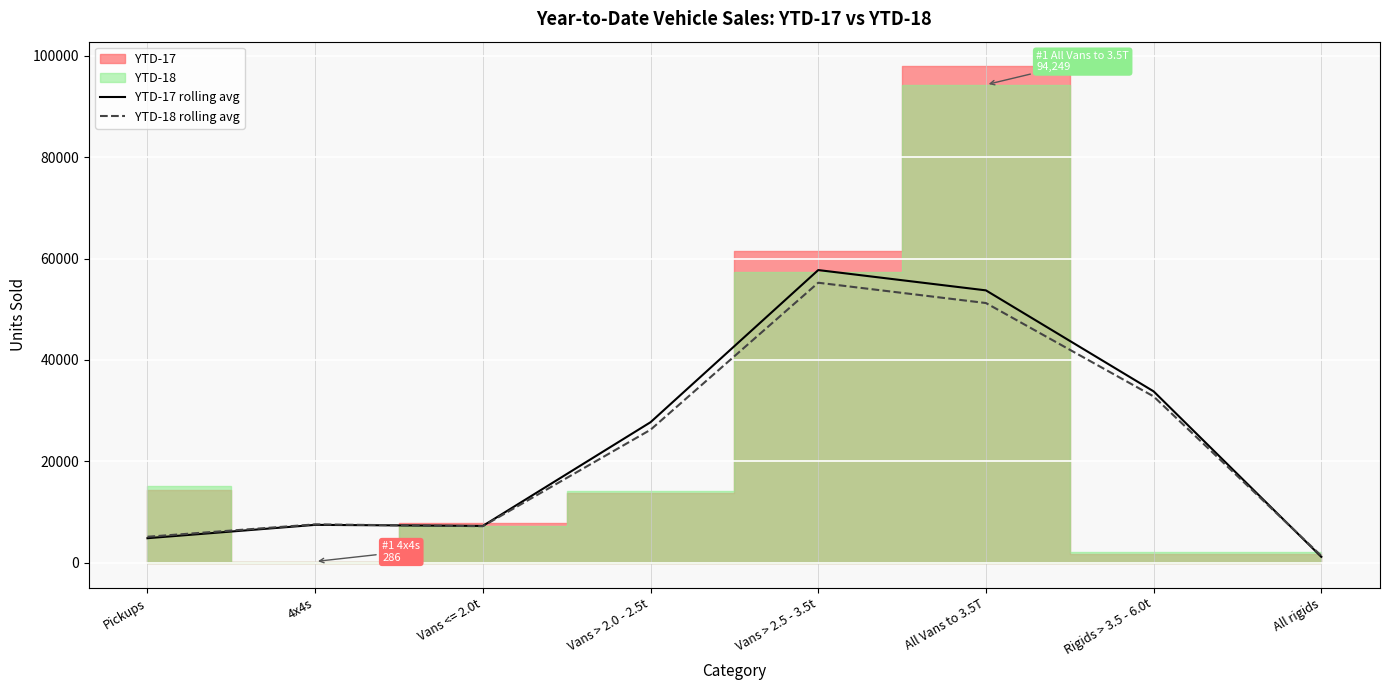

Where does the YTD-17 rolling avg series first go above 27736?

Vans > 2.5 - 3.5t